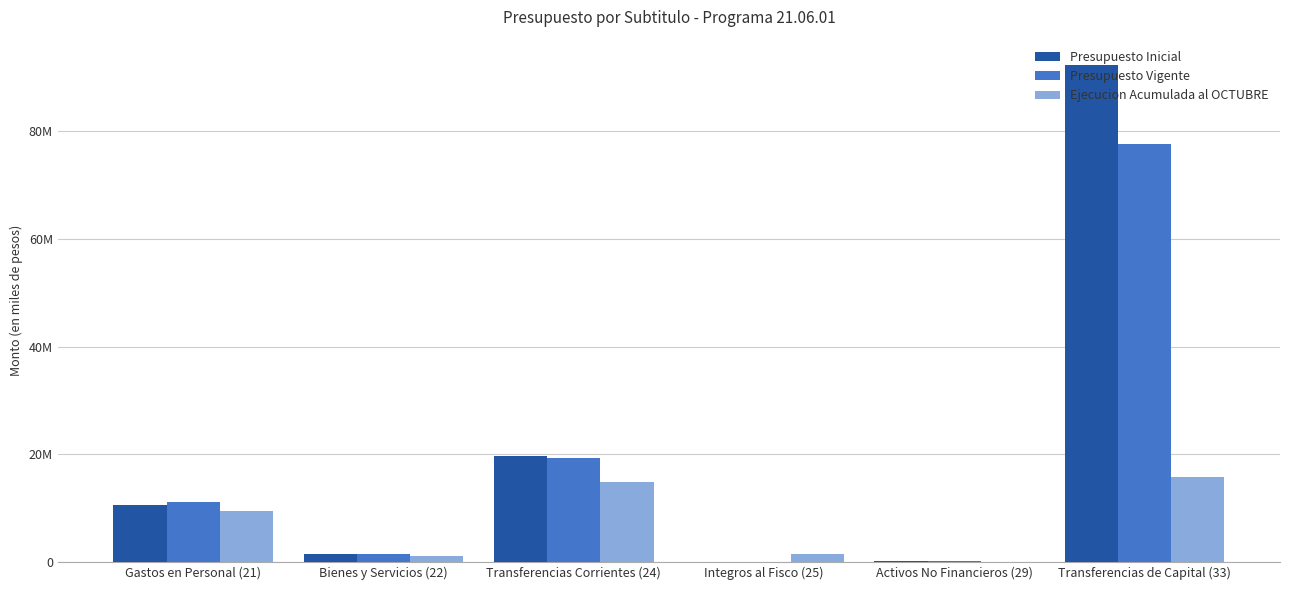

What is the difference between the maximum and minimum values in the Presupuesto Vigente series?

77627643